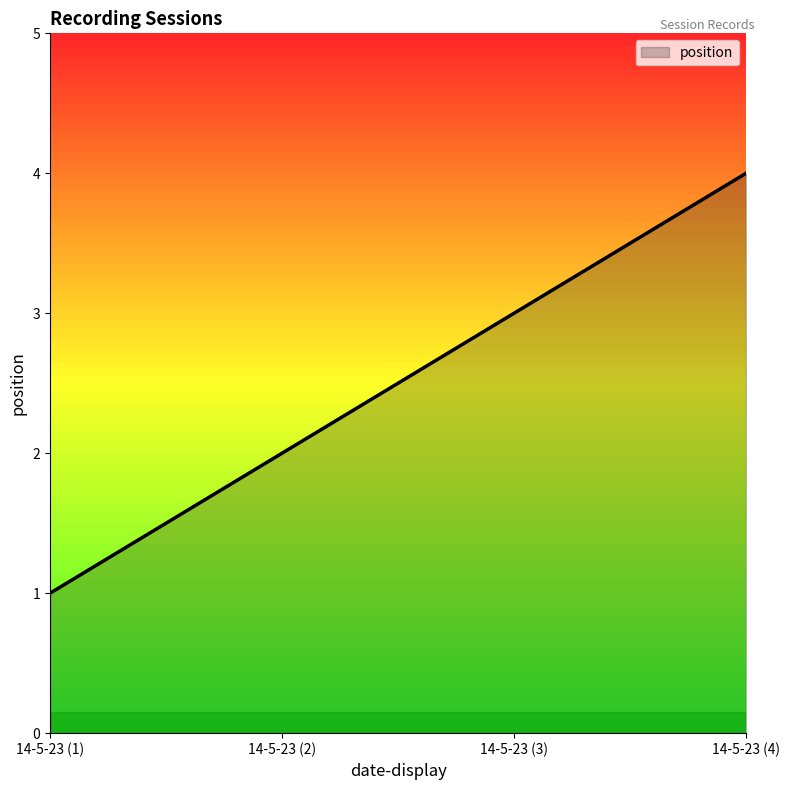

Between 14-5-23 (2) and 14-5-23 (4), which is larger?

14-5-23 (4)